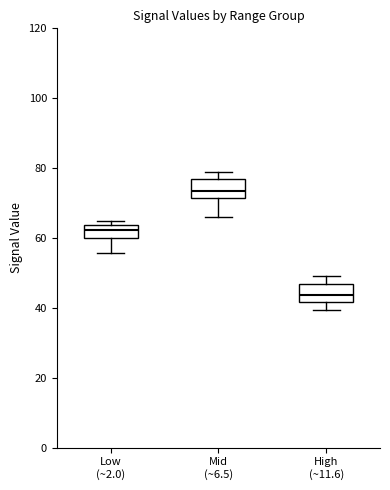

Where is the lower edge of the box for Mid (~6.5) on the y-axis? The values are not printed on the chart, so give them approximately, as read against the axis.

72